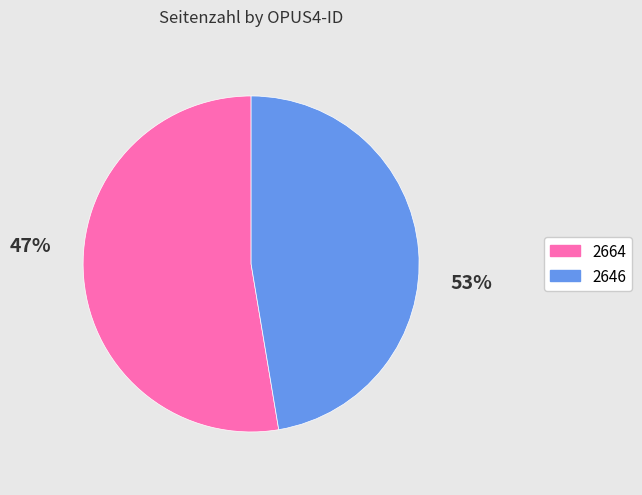

To the nearest percent, what portion does 2664 represent?

53%